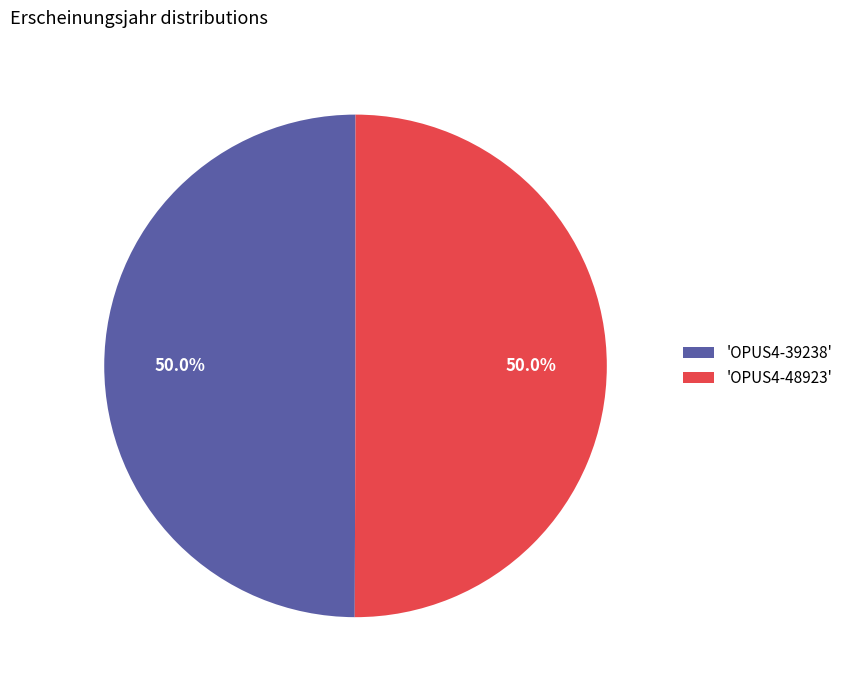

Approximately how many times larger is the value at 'OPUS4-39238' compared to 'OPUS4-48923'?

1.0